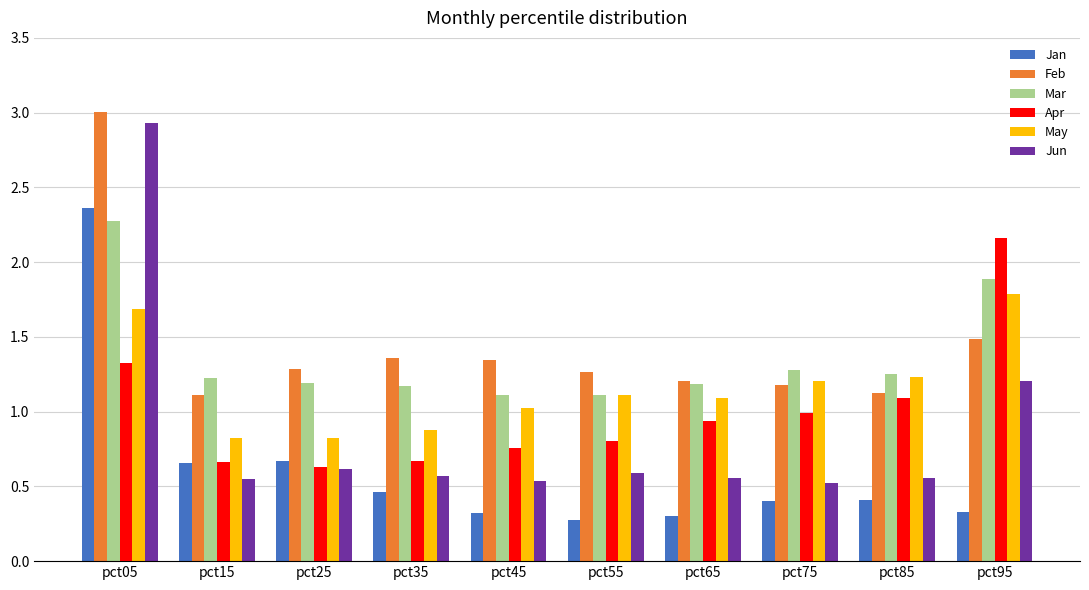

Are the bars horizontal?

No